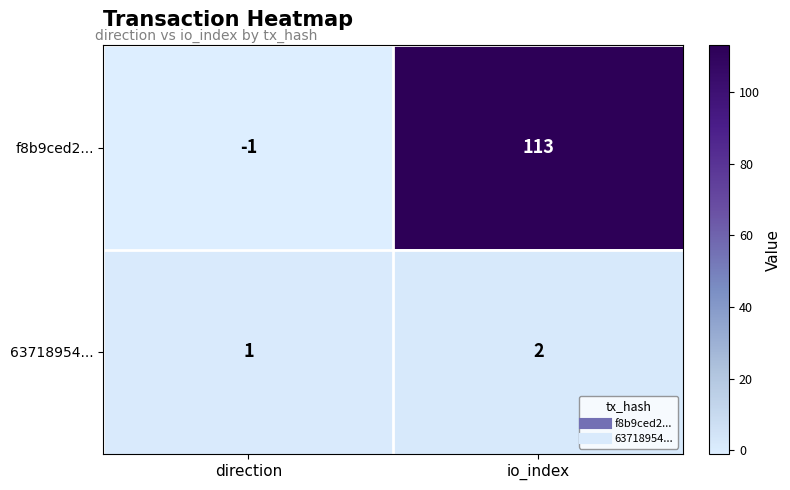

What is the spread (max minus min) of values at direction?

2